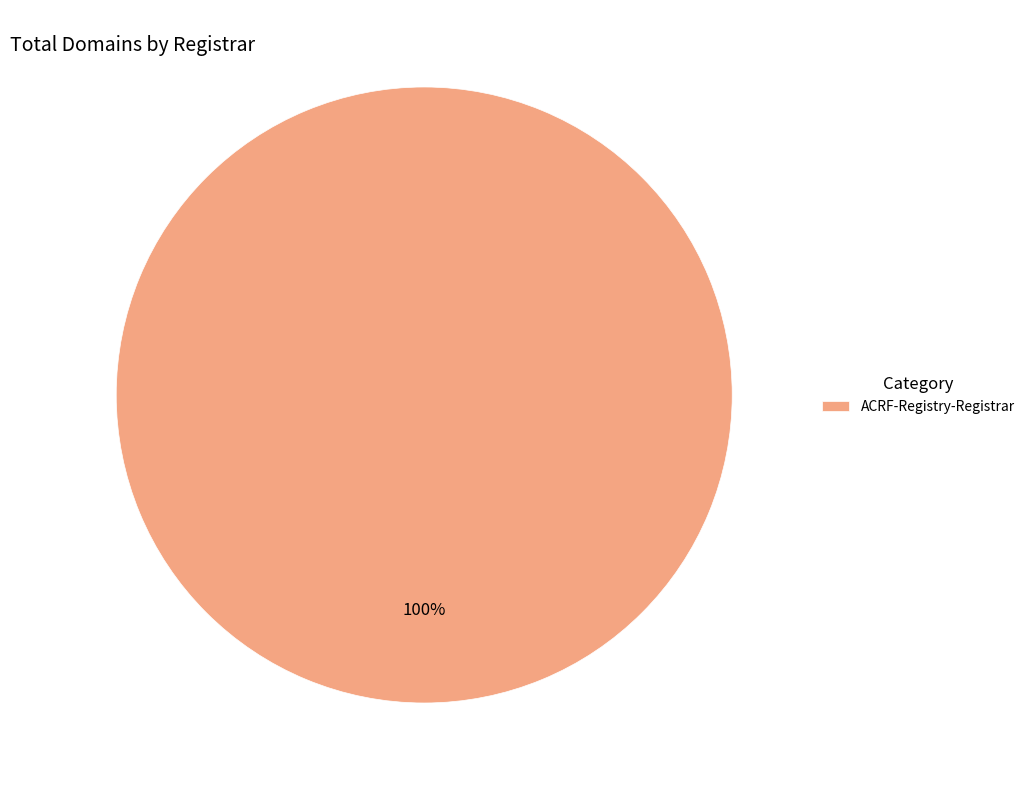

Which category accounts for the majority?

ACRF-Registry-Registrar